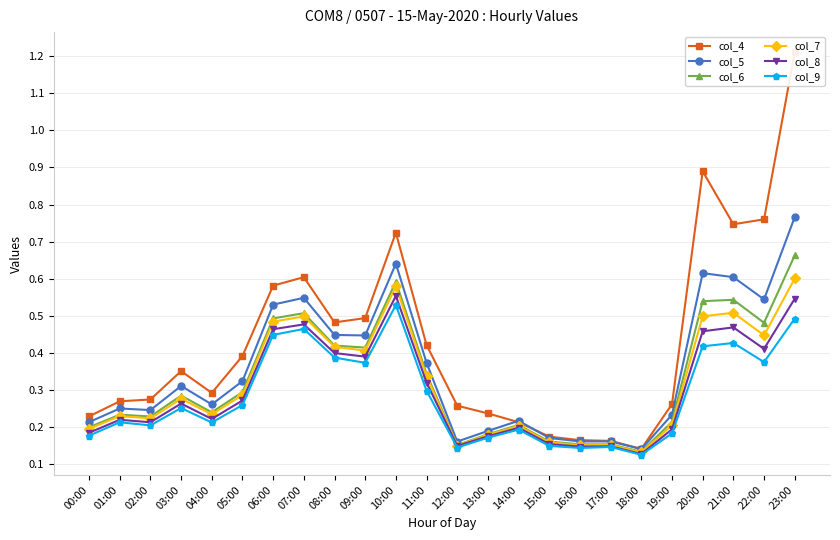

The col_6 series shows 0.1 at 18:00. True or false?

True